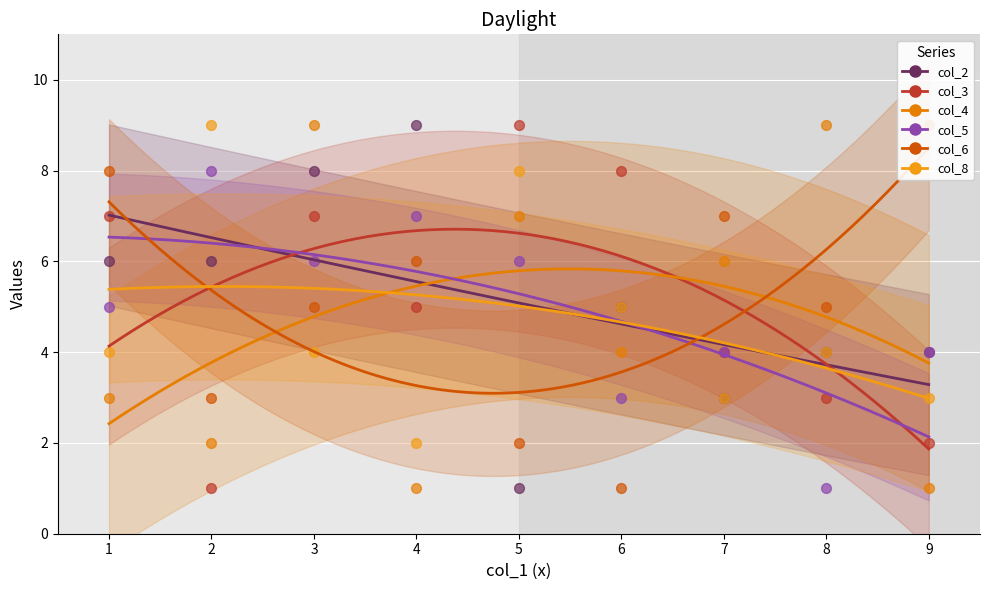

What is the total value across all series at 9?

23